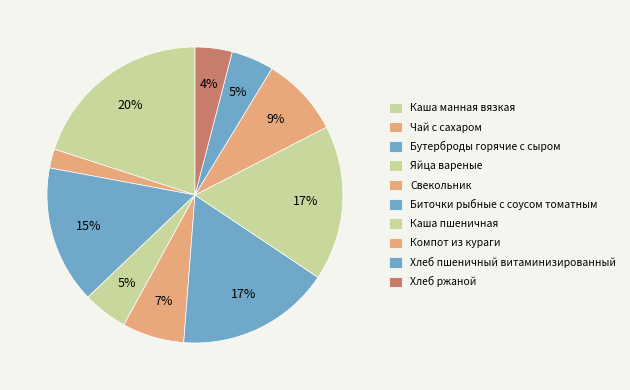

Rank the categories by value from highest to lowest.

Каша манная вязкая, Каша пшеничная, Биточки рыбные с соусом томатным, Бутерброды горячие с сыром, Компот из кураги, Свекольник, Яйца вареные, Хлеб пшеничный витаминизированный, Хлеб ржаной, Чай с сахаром